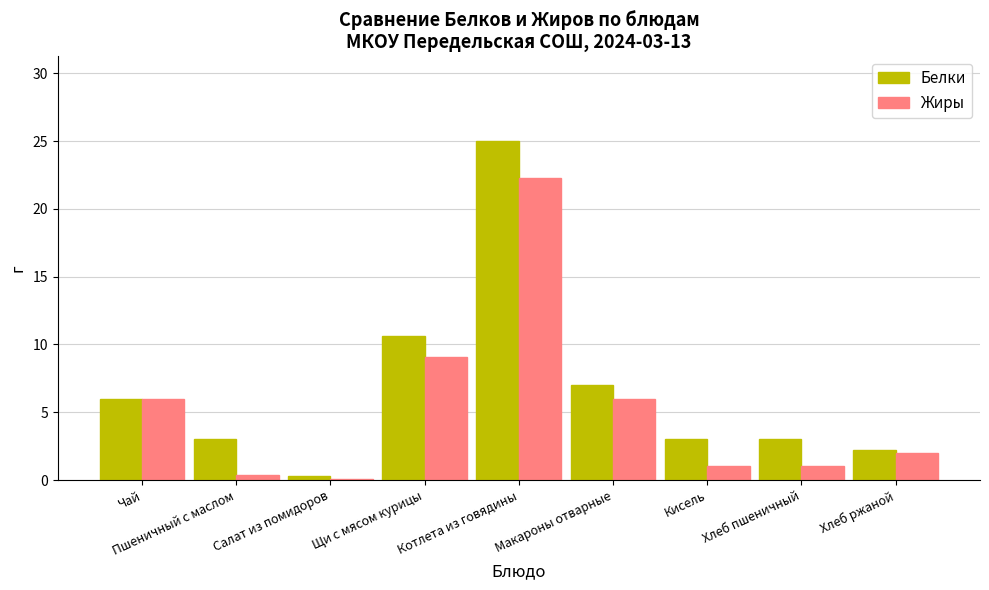

How many bars are there in total?

18